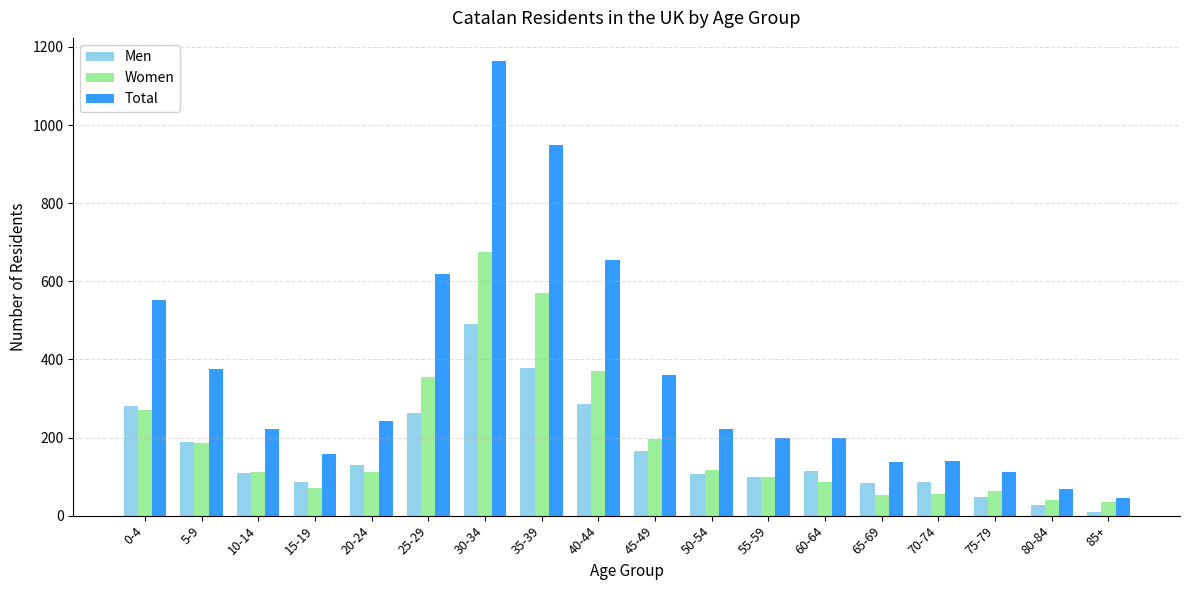

List the series in order of their peak value, lowest first.

Men, Women, Total